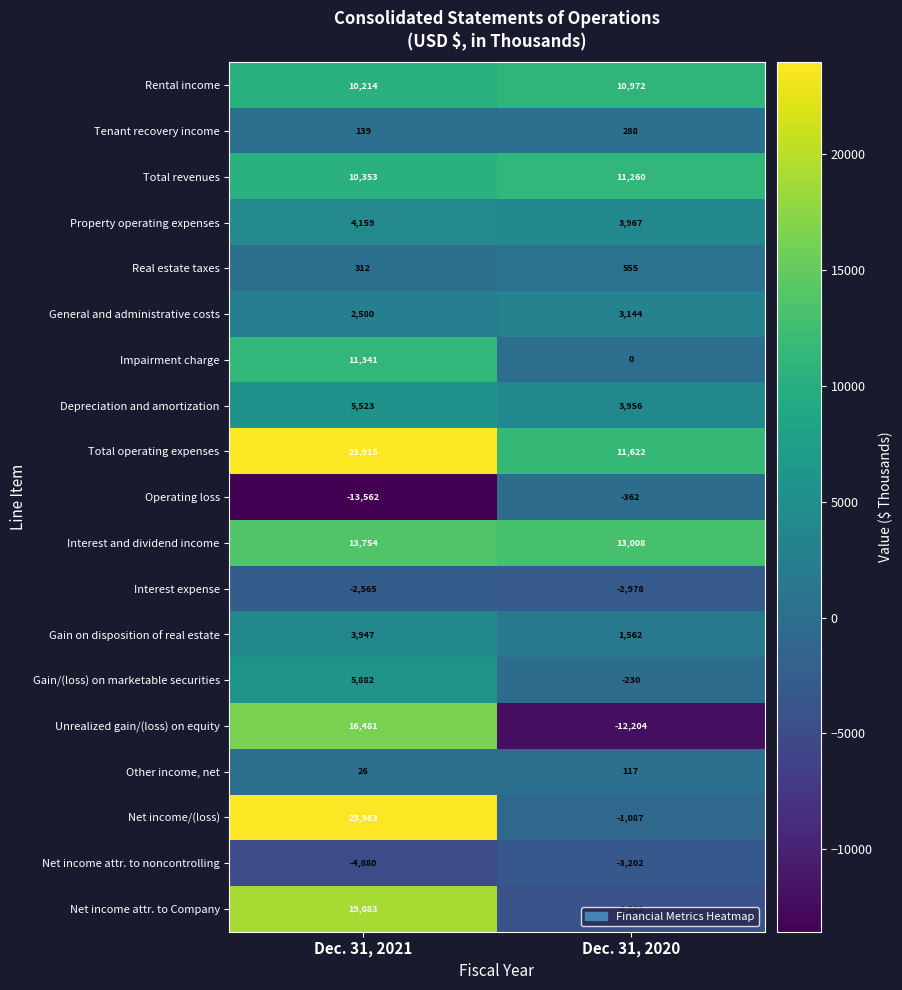

Which series has the widest spread of values?

Unrealized gain/(loss) on equity